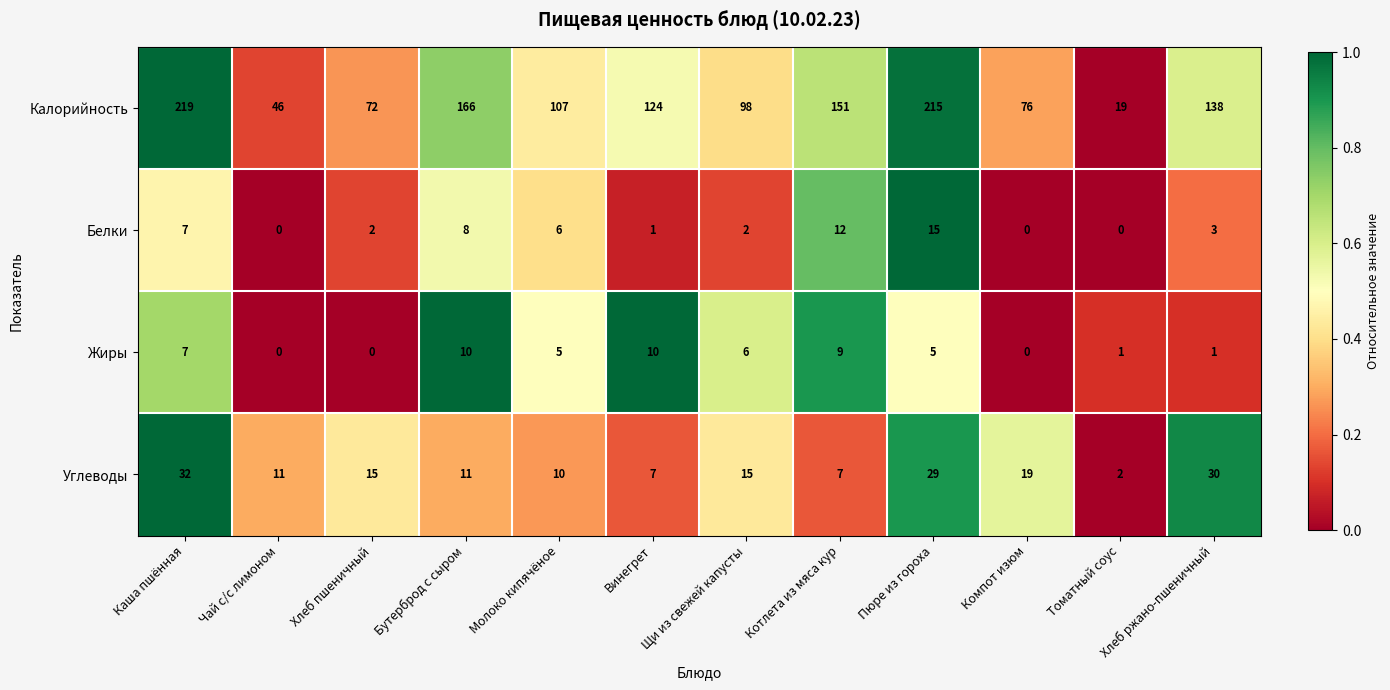

Is it true that Белки equals 1 at Щи из свежей капусты?

False